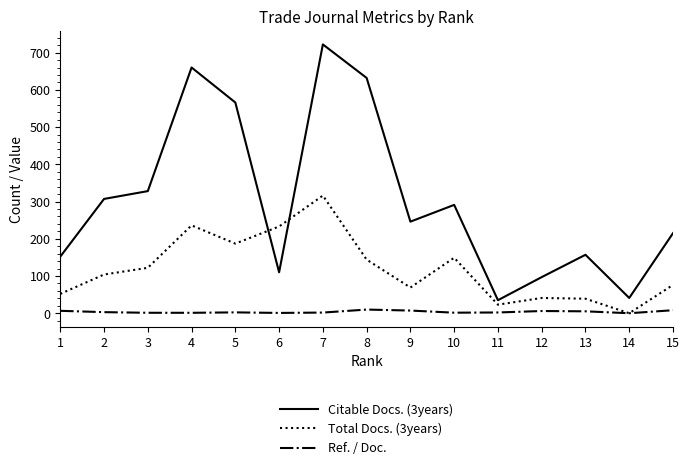

The value of Total Docs. (3years) at 4 is 236.0. True or false?

True